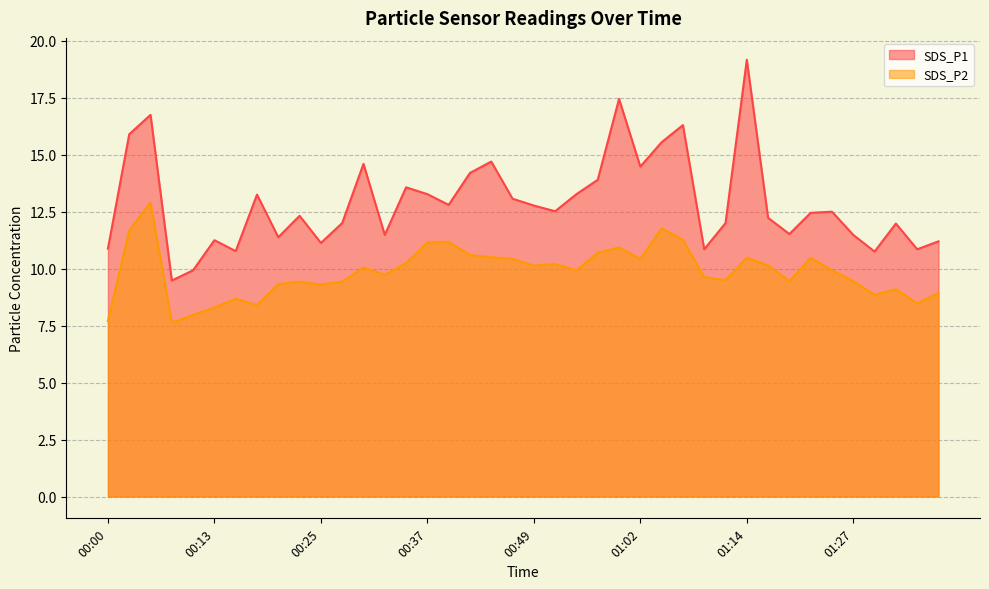

At which label does SDS_P1 first exceed 12?

00:03